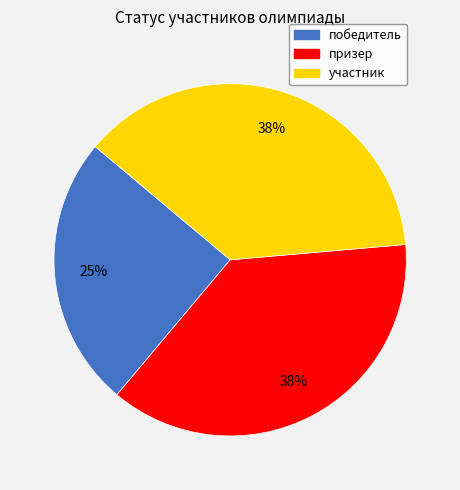

To the nearest percent, what is the average slice percentage?

33%